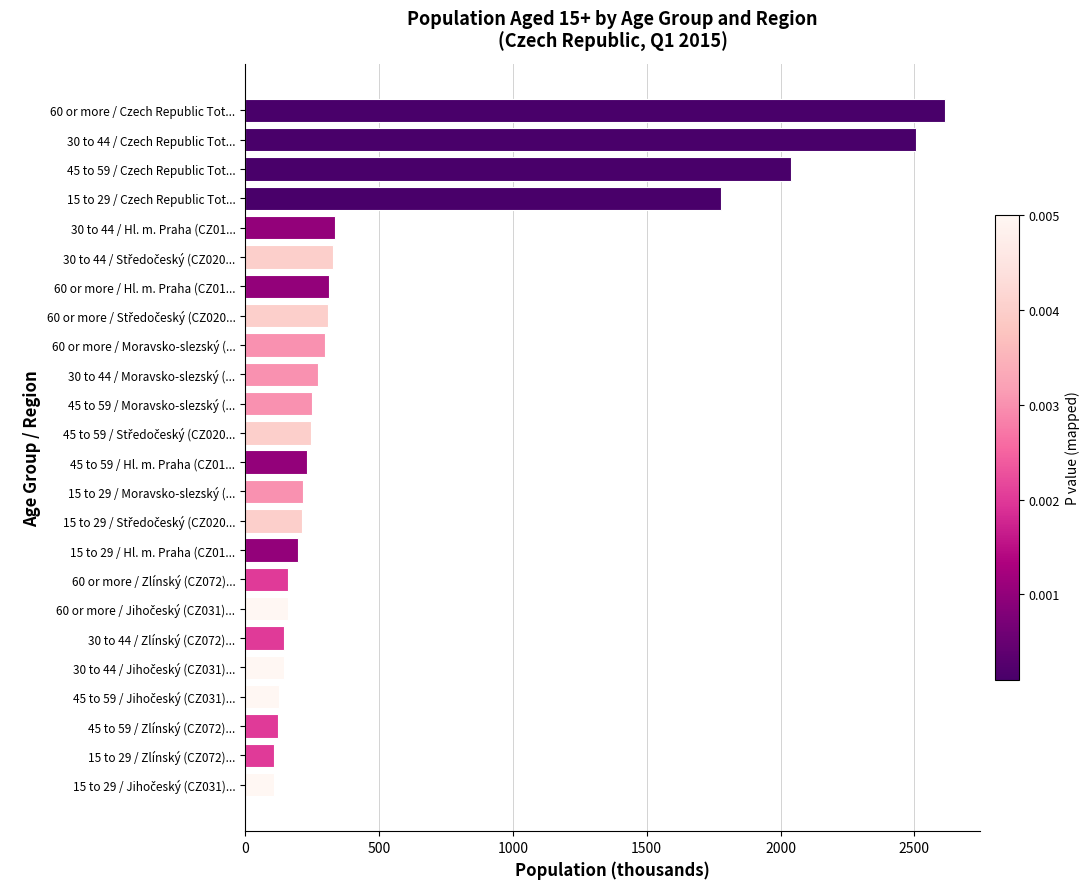

Is it true that the value at 30 to 44 / Hl. m. Praha (CZ01... is 580.3?

False